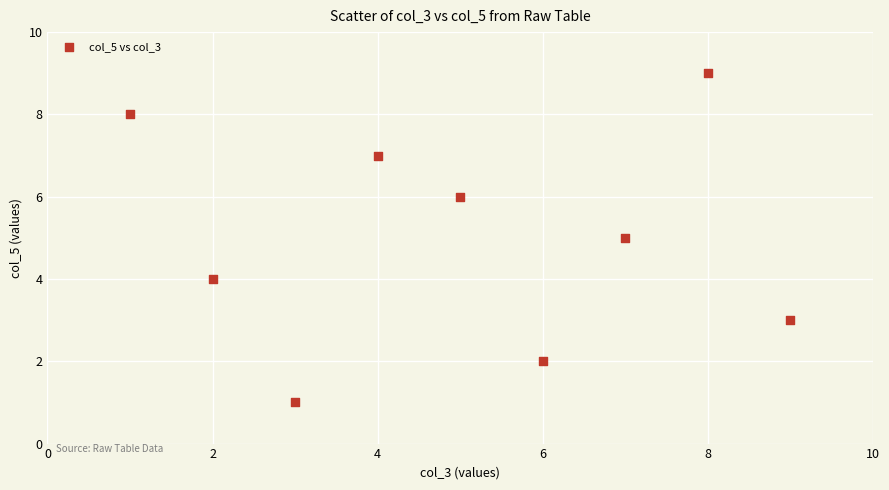

What is the range of X values (max minus min)?

8